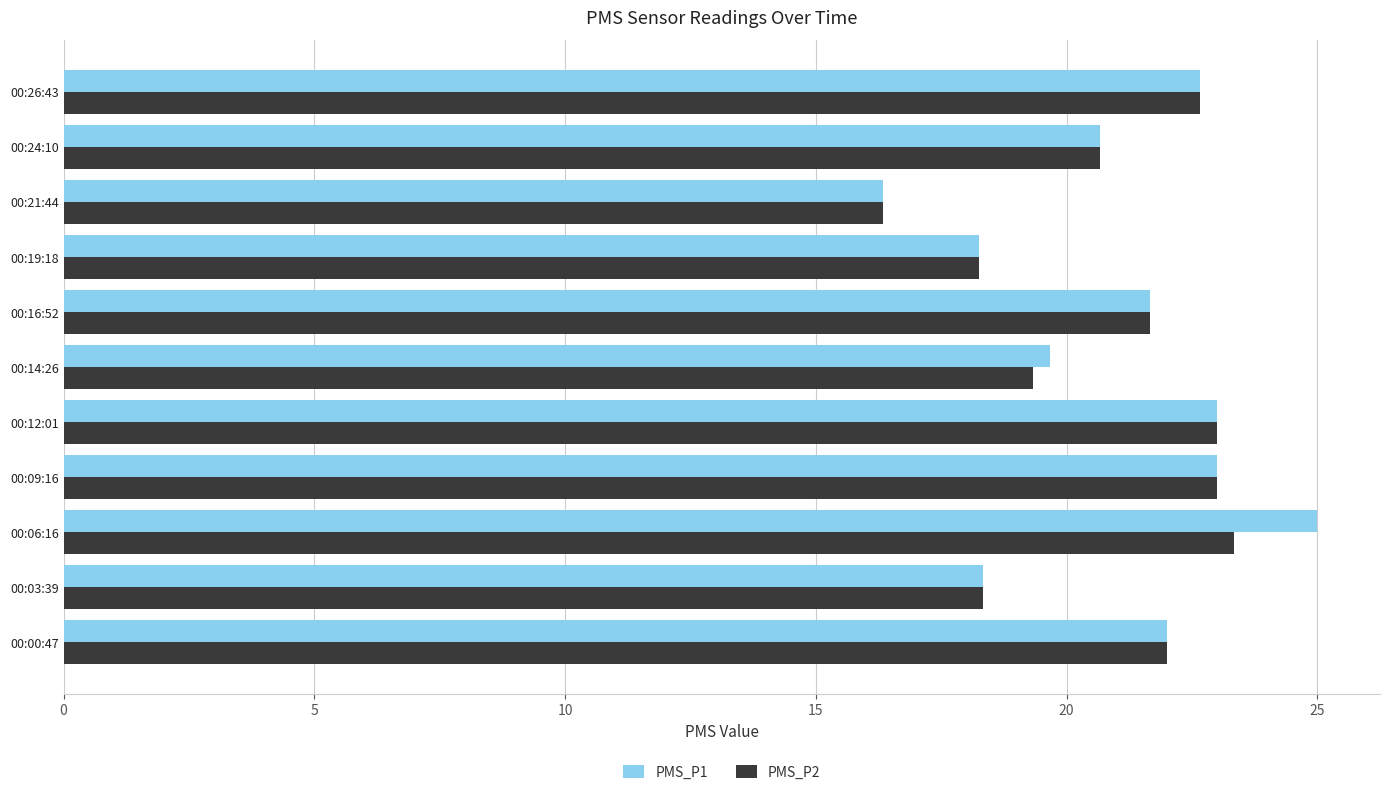

Which series has the largest range (max minus min)?

PMS_P1